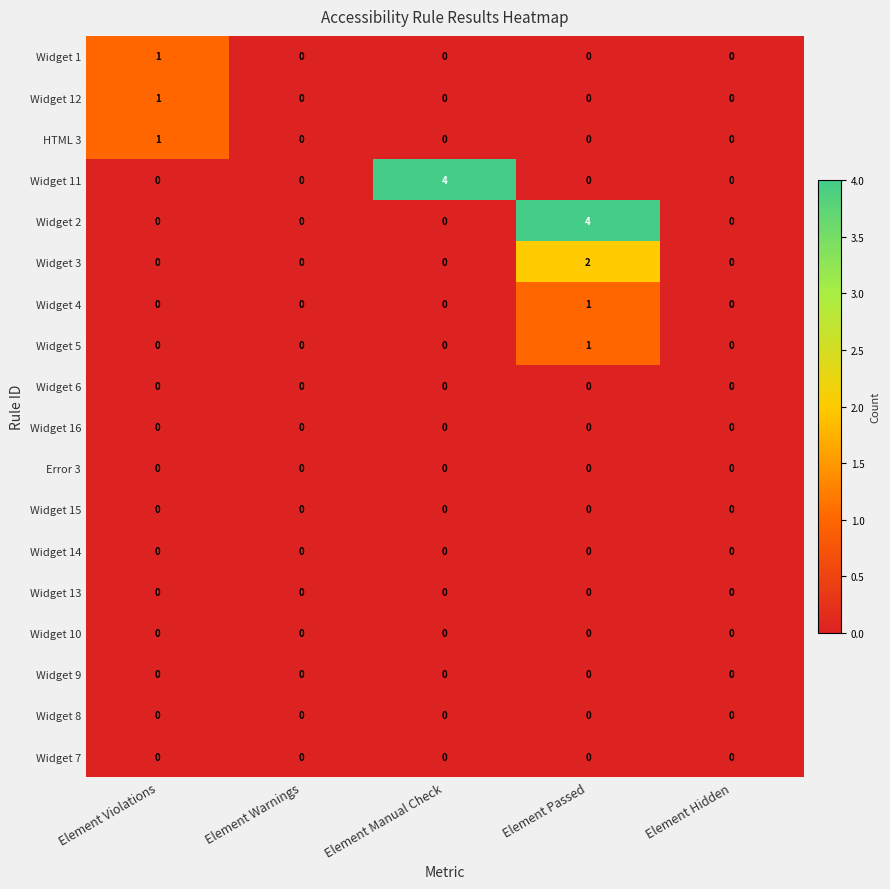

What is the maximum value shown in the chart?

4